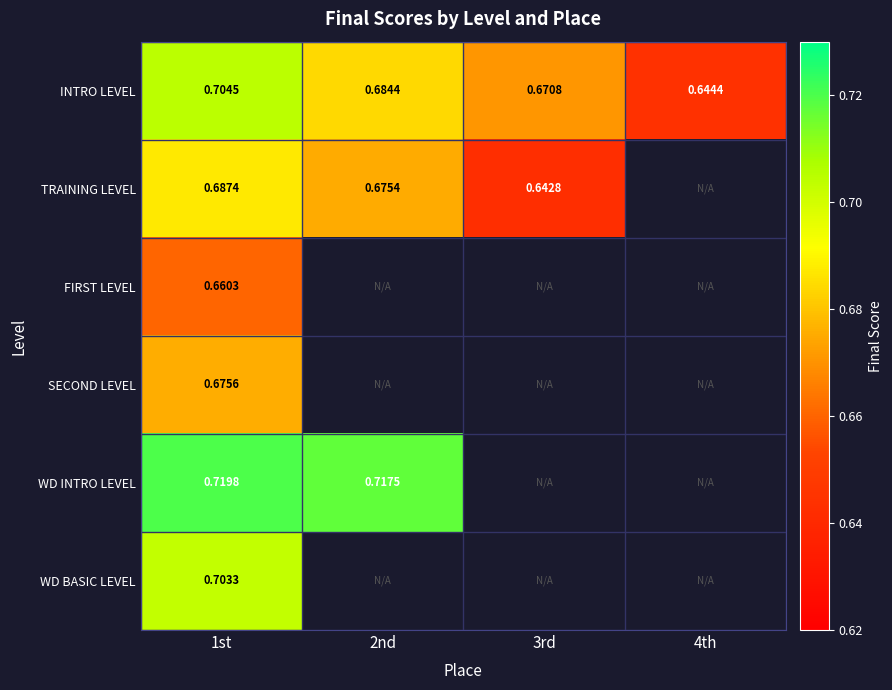

Is the value of WD INTRO LEVEL at 3rd greater than the value of INTRO LEVEL at 1st?

No